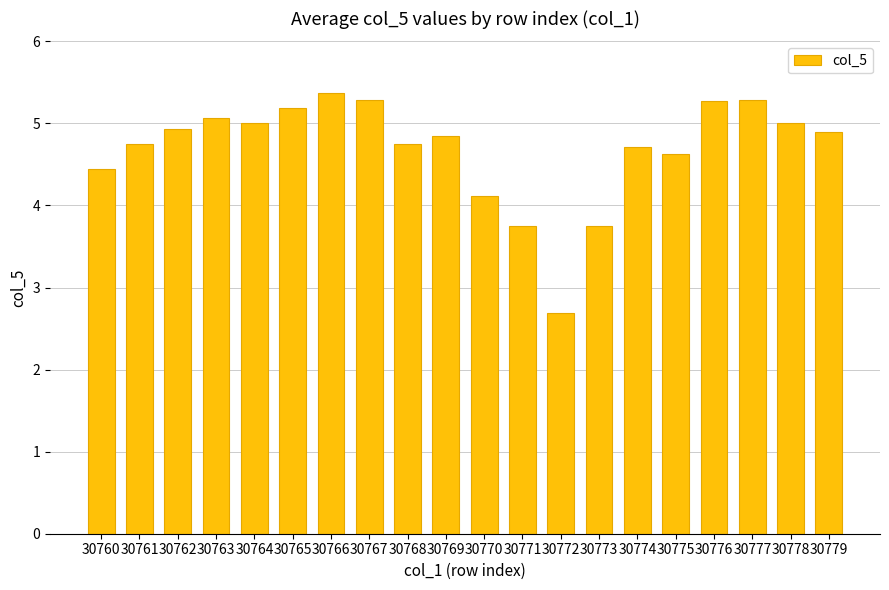

Where does the data first go above 4?

30760